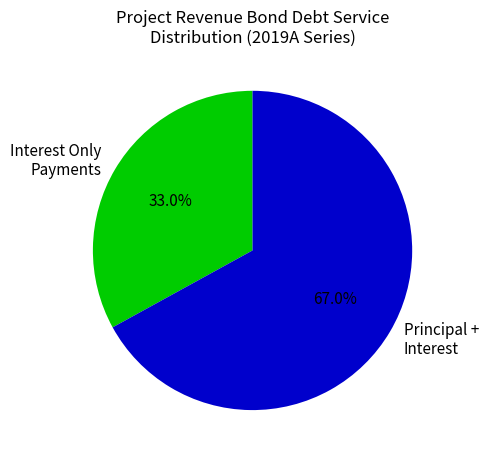

Which slice represents more than half of the pie?

Principal + Interest